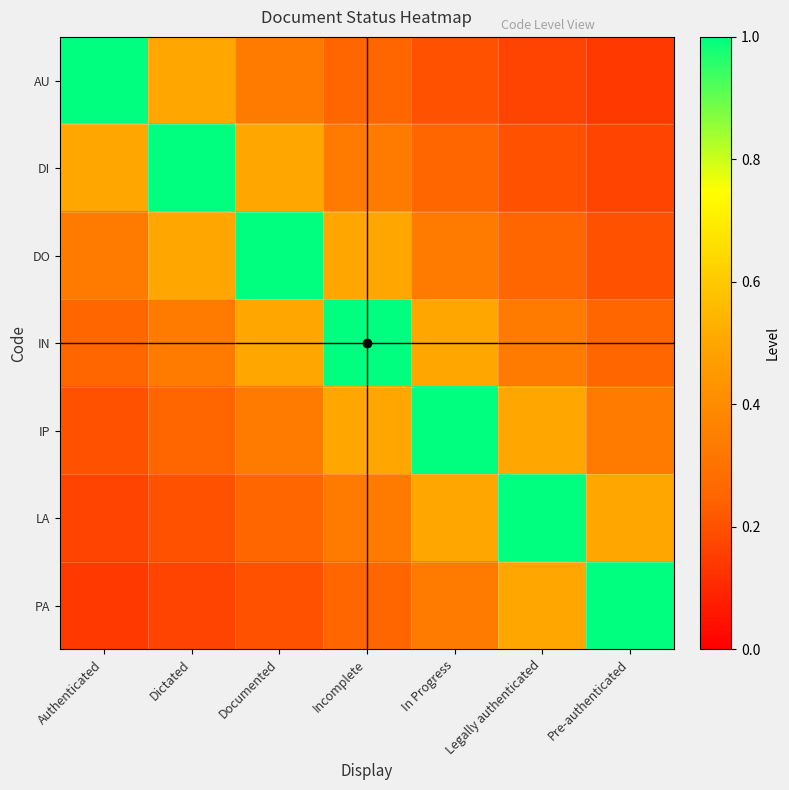

Between In Progress and Authenticated, which is larger?

Authenticated